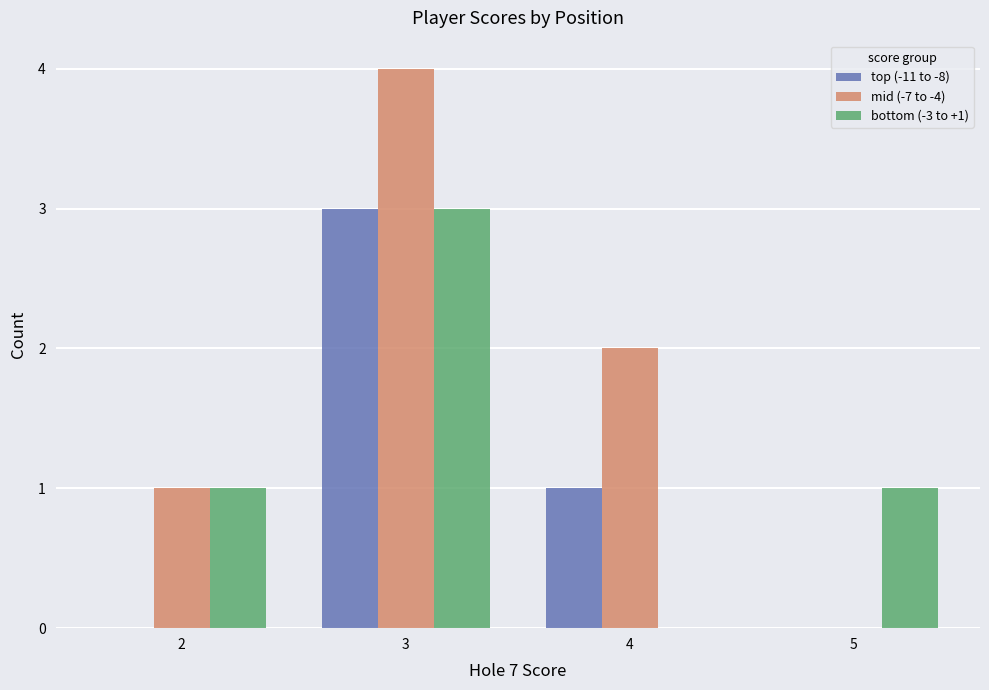

The value of top (-11 to -8) at 3 is 1. True or false?

False